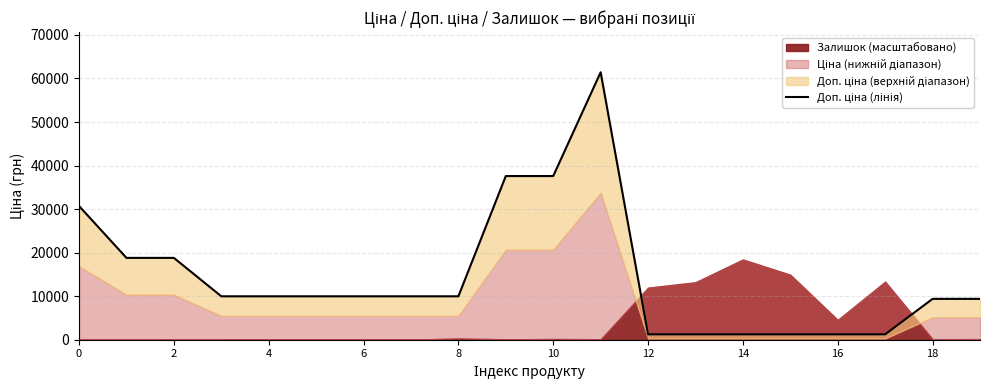

What value does the data have at 19?

9384.0